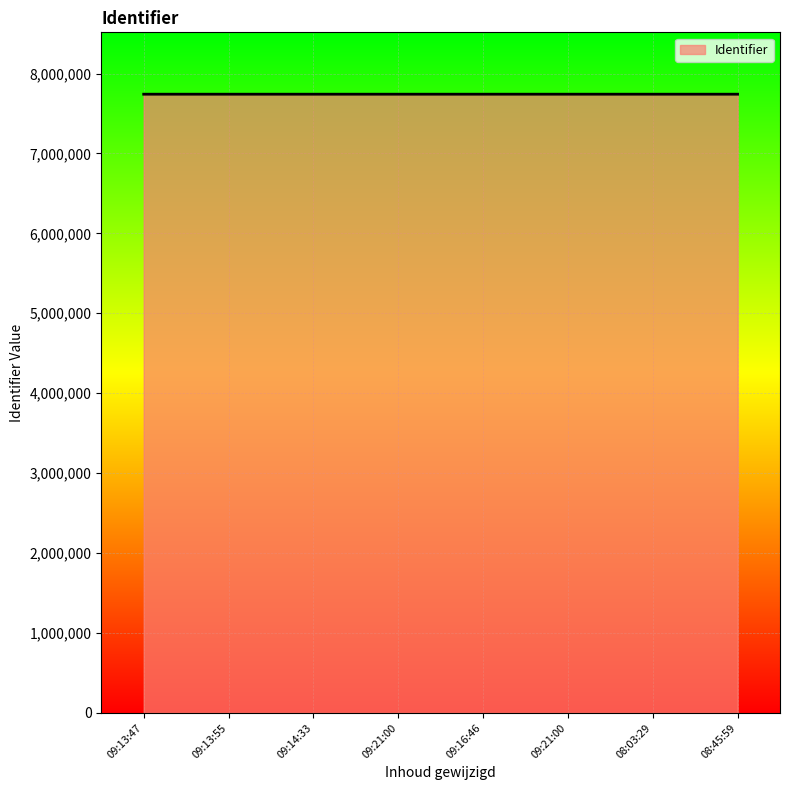

How many lines are shown in the chart?

1